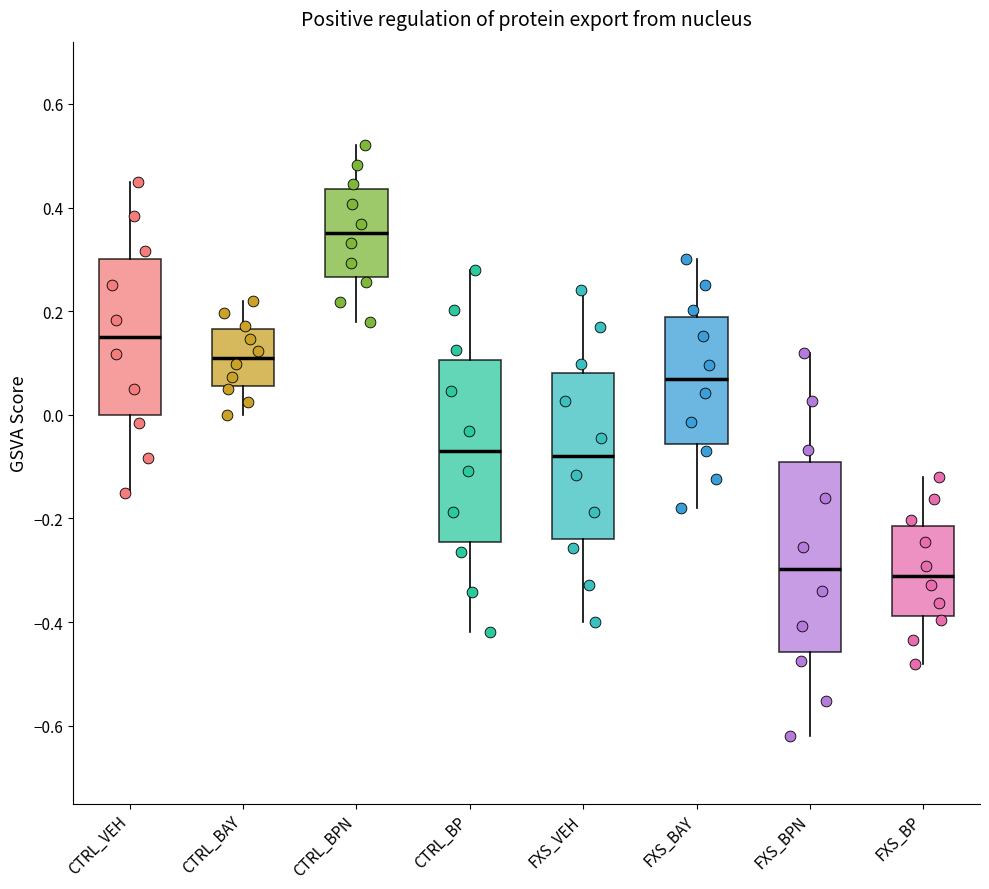

Where does the upper whisker of the box for CTRL_BAY end on the y-axis? The values are not printed on the chart, so give them approximately, as read against the axis.

0.22